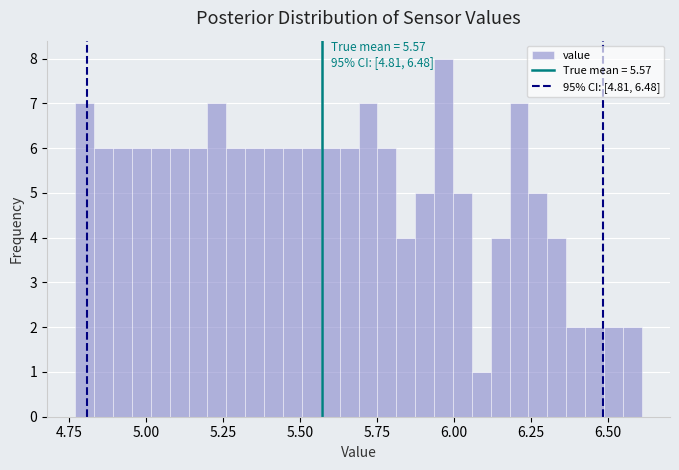

Read against the x-axis, roughly where is the centre of the tallest bar?

5.95